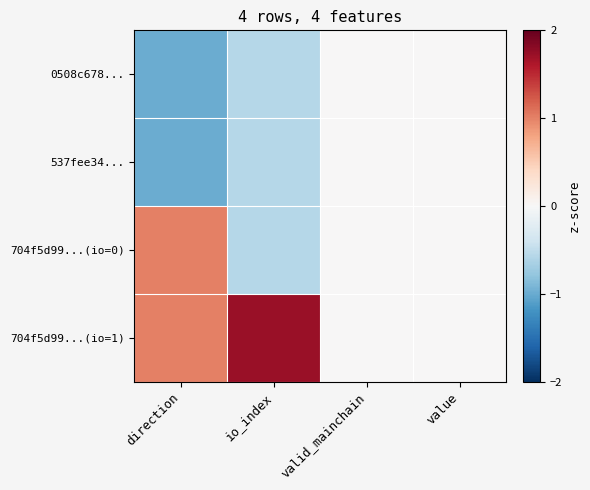

Rank the series by their maximum value, from highest to lowest.

704f5d99...(io=1), 704f5d99...(io=0), 0508c678..., 537fee34...